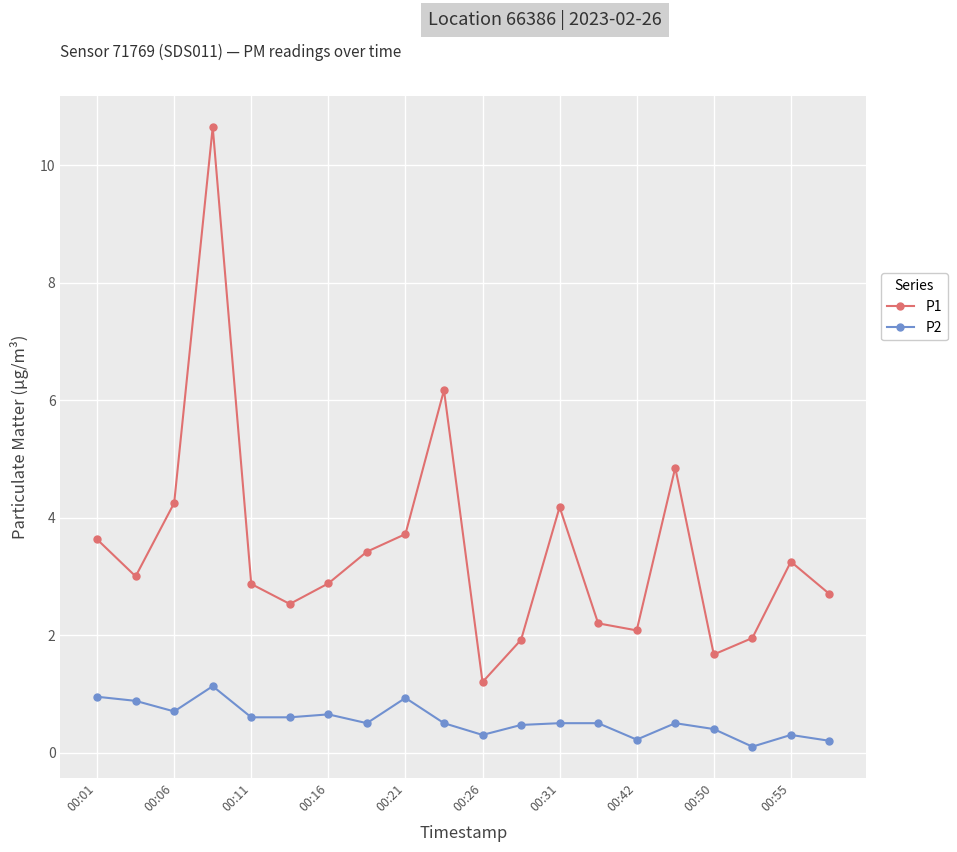

What is the maximum value shown in the chart?

10.7